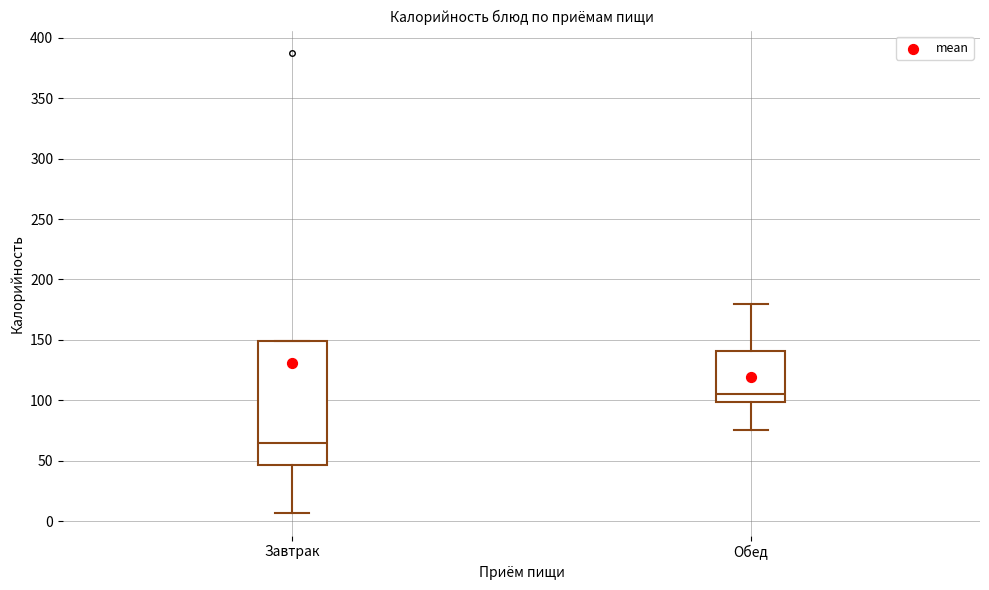

Where does the lower whisker of the box for Завтрак end on the y-axis? The values are not printed on the chart, so give them approximately, as read against the axis.

5